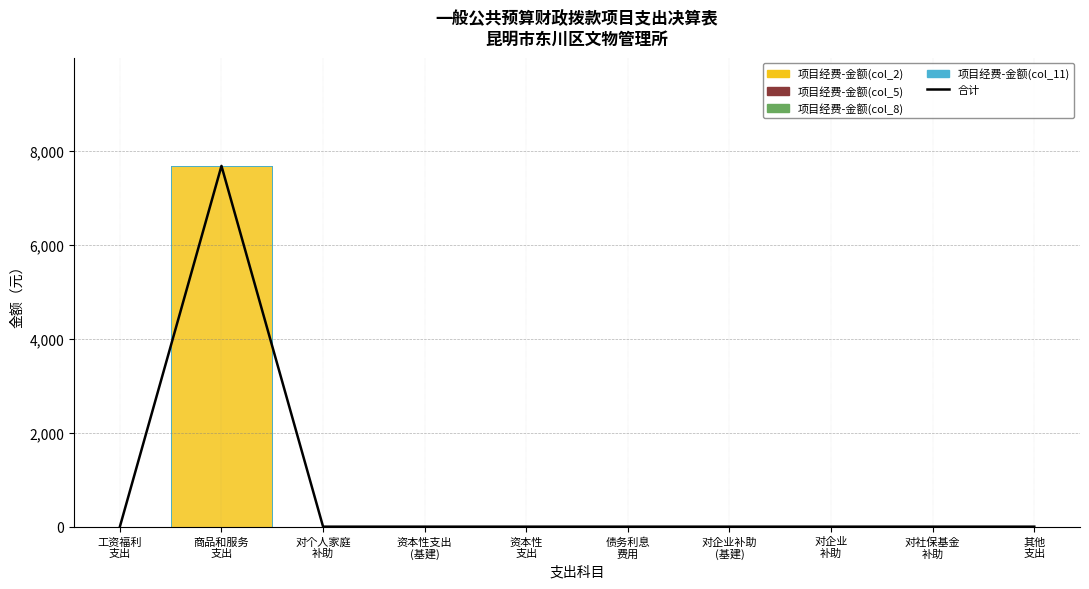

The chart shows a value of 0 at 资本性
支出. True or false?

True